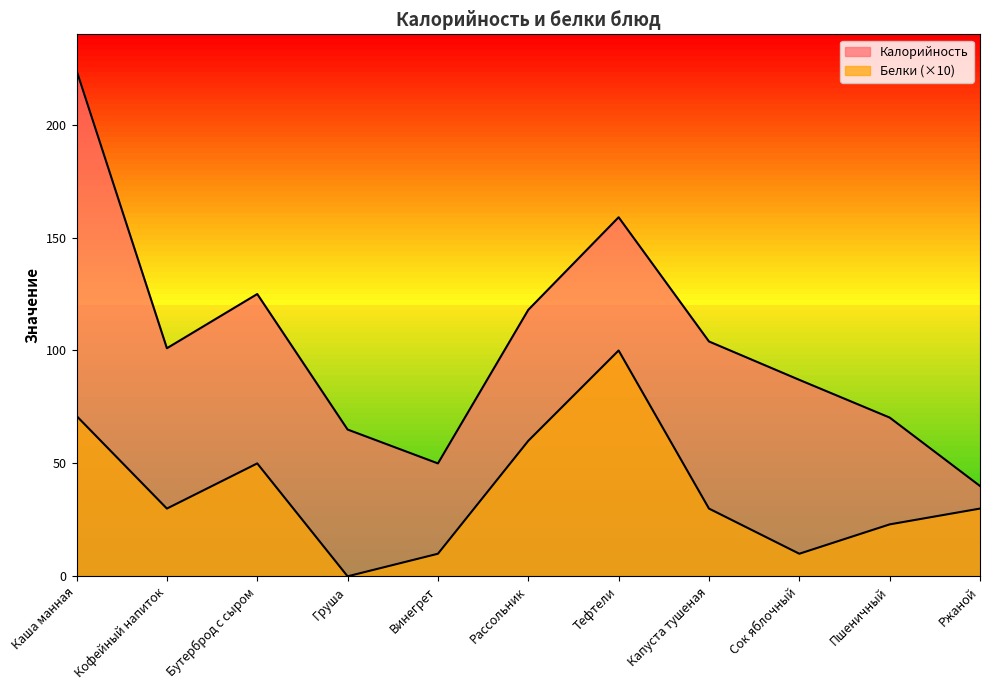

List the labels in order of Белки value, largest first.

Тефтели, Каша манная, Рассольник, Бутерброд с сыром, Кофейный напиток, Капуста тушеная, Ржаной, Пшеничный, Винегрет, Сок яблочный, Груша